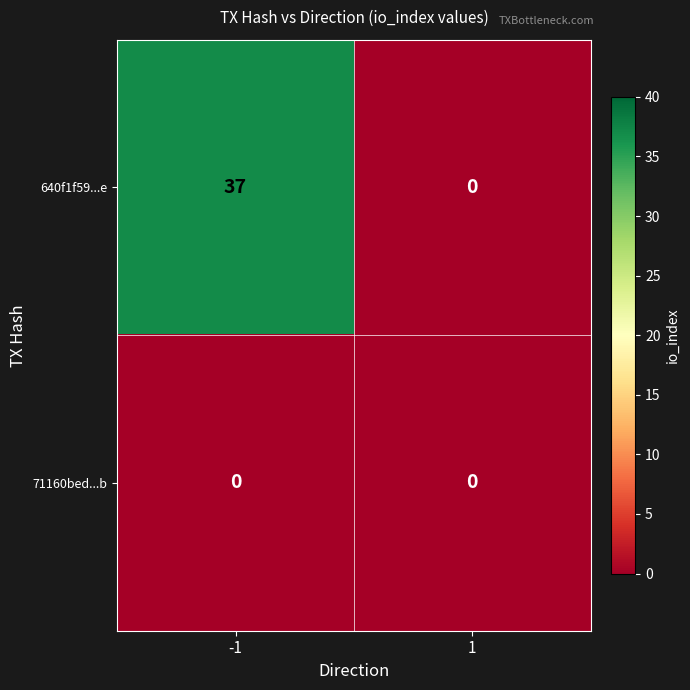

At which category is the sum across all series the highest?

-1